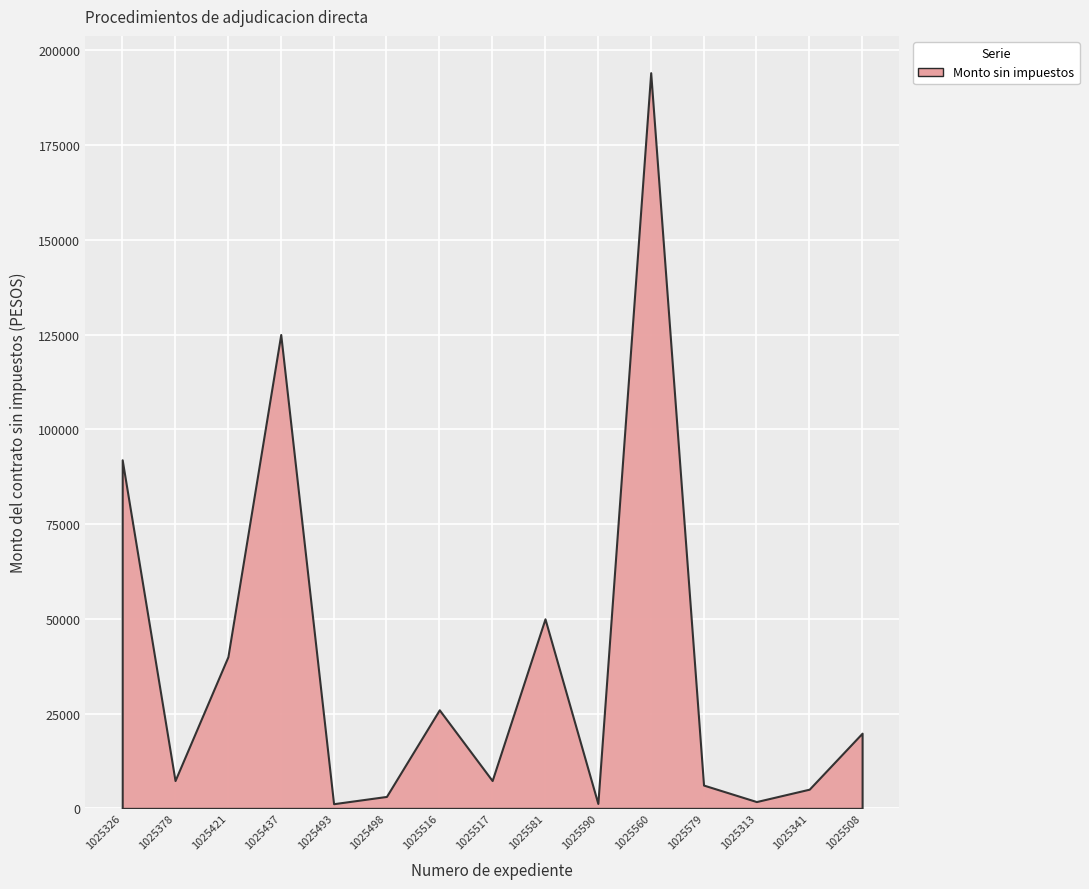

List the labels in order of value, largest first.

1025560, 1025437, 1025326, 1025581, 1025421, 1025516, 1025508, 1025378, 1025517, 1025579, 1025341, 1025498, 1025313, 1025590, 1025493